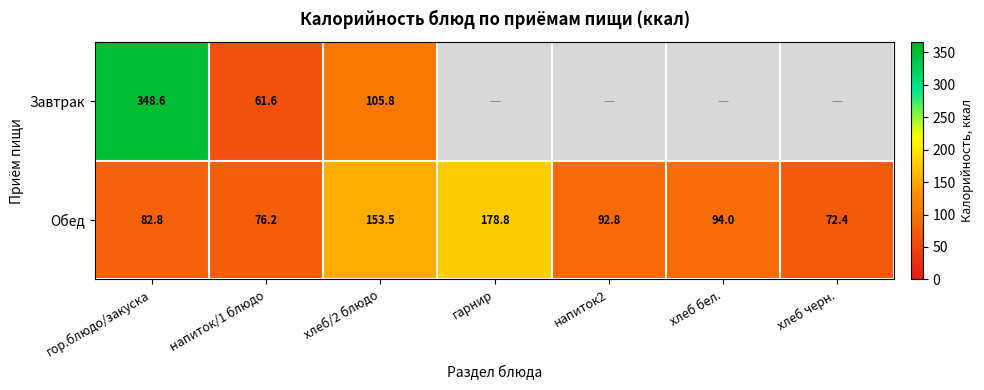

Rank the categories by Обед value from lowest to highest.

хлеб черн., напиток/1 блюдо, гор.блюдо/закуска, напиток2, хлеб бел., хлеб/2 блюдо, гарнир